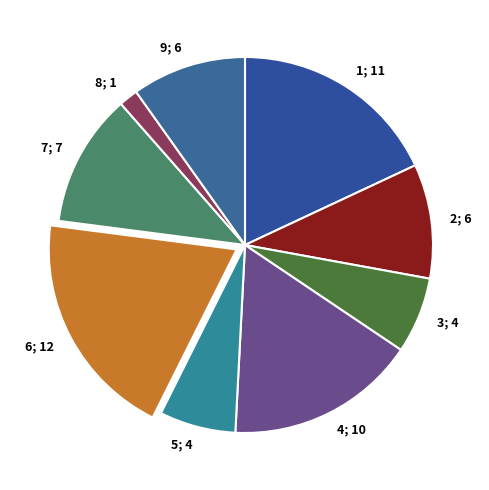

Which has a higher value, 4; 10 or 7; 7?

4; 10